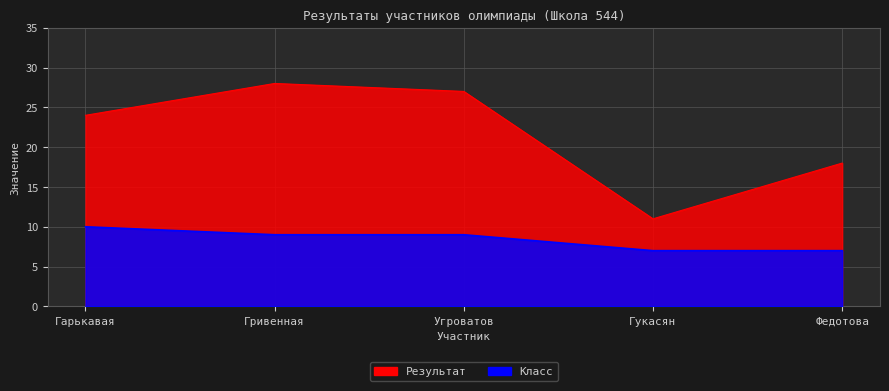

Does the chart display data point markers on the line(s)?

No